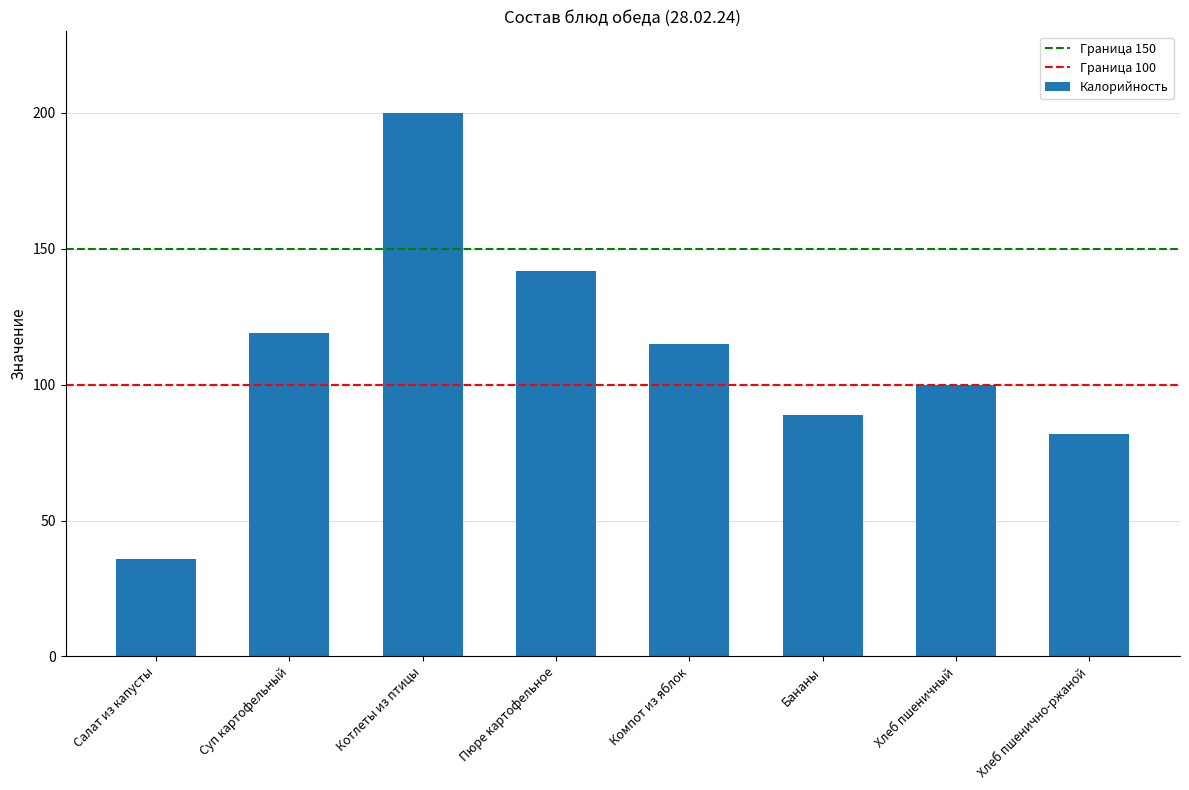

What position from the right is Пюре картофельное?

5